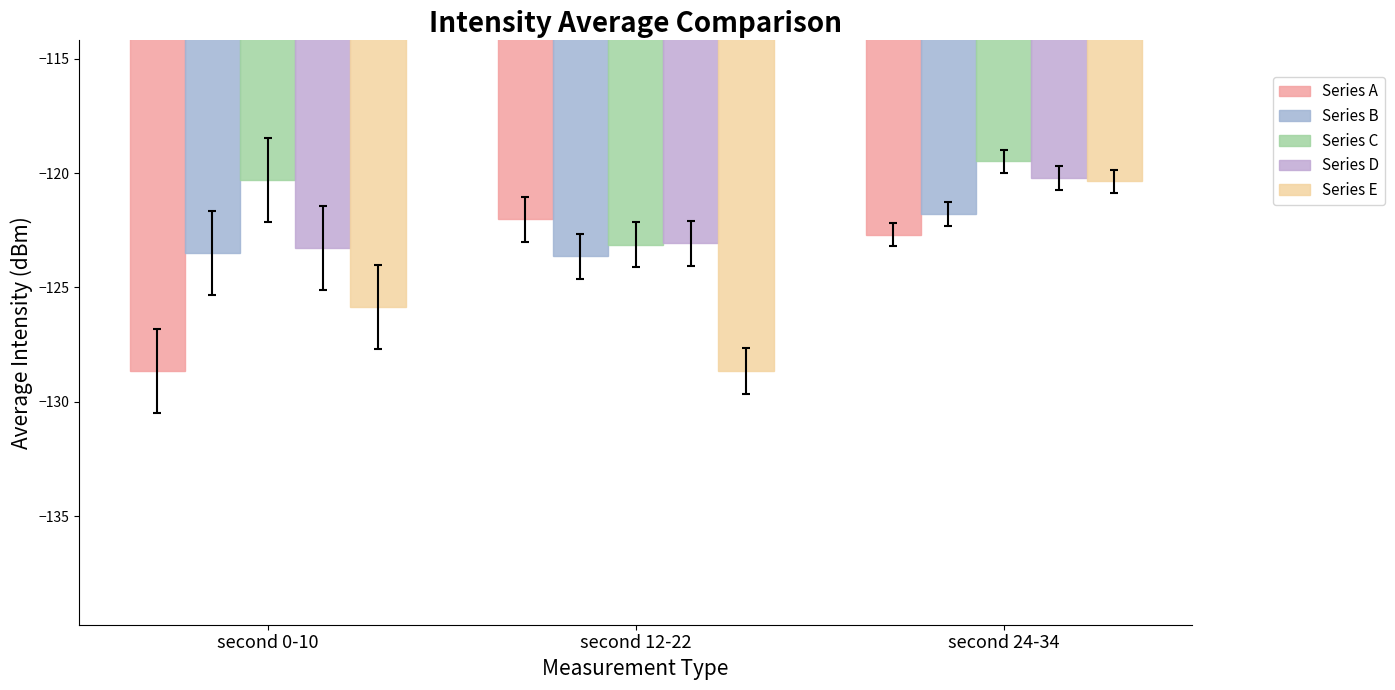

What are all the series names shown in the legend?

Series A, Series B, Series C, Series D, Series E